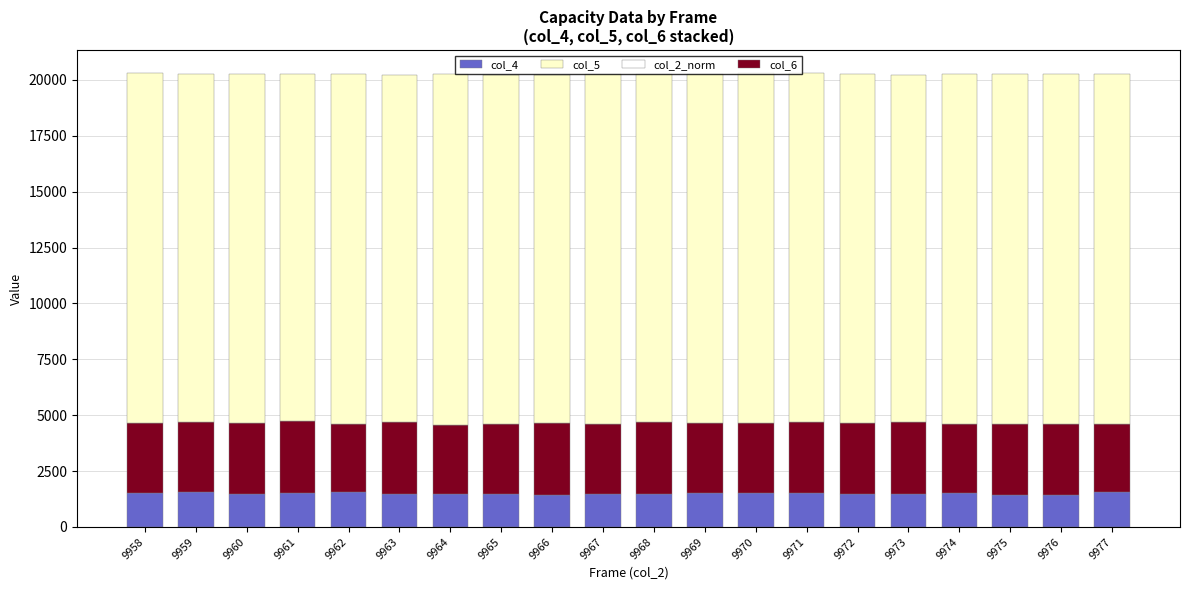

What is the minimum value for col_4?

1415